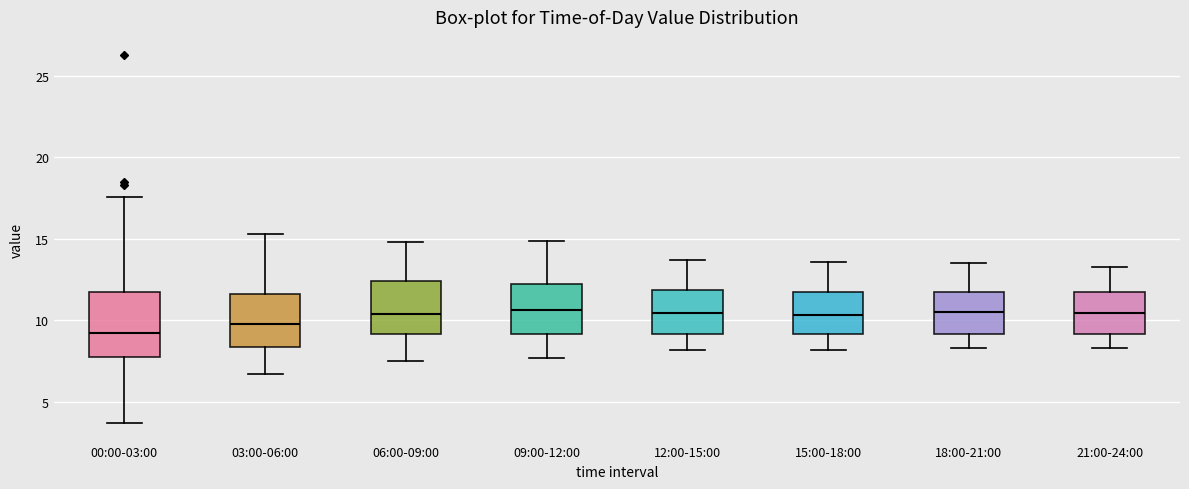

Where does the upper whisker of the box for 09:00-12:00 end on the y-axis? The values are not printed on the chart, so give them approximately, as read against the axis.

15.0